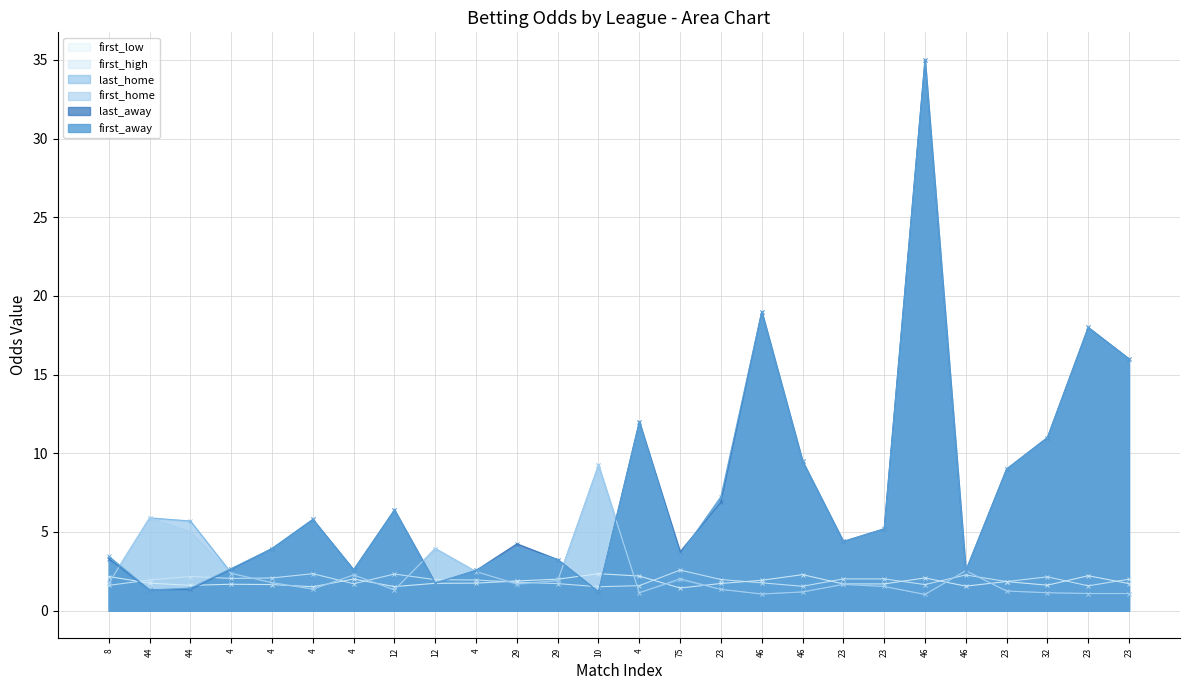

What is the total value across all series at 12?

19.3